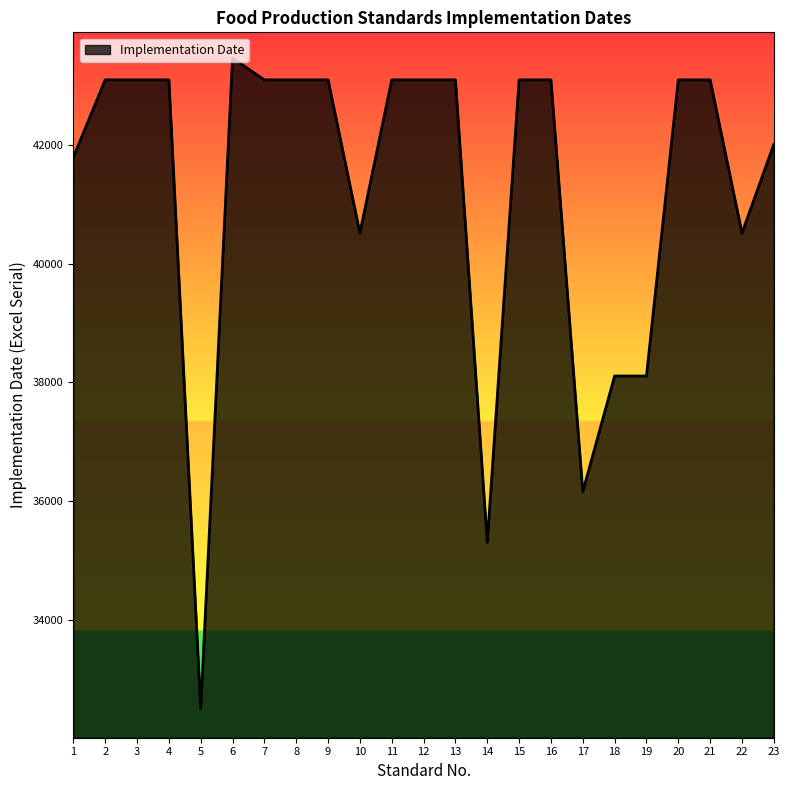

True or false: the data shows 41791 at 1.

True